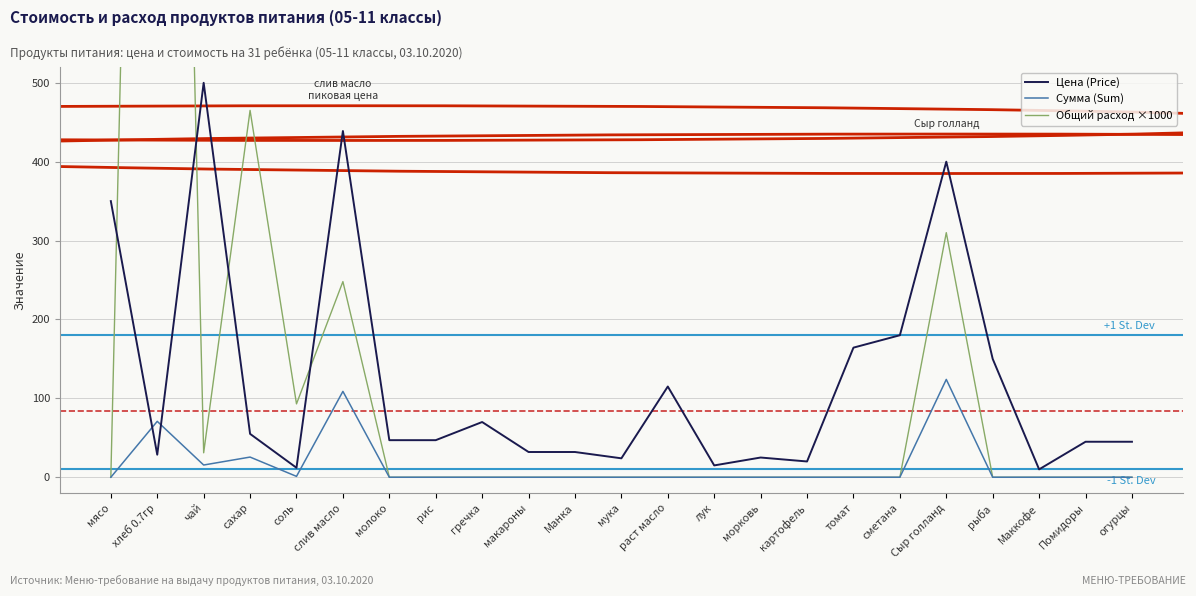

Reading left to right, what are all the values shown in this chart?

Цена (Price): 350.0	28.6	500.0	55.0	12.0	438.9	47.0	47.0	70.0	32.0	32.0	24.0	115.0	15.0	25.0	20.0	164.3	180.0	400.0	150.0	10.0	45.0	45.0
Сумма (Sum): 0.0	70.9	15.5	25.6	1.1	108.8	0.0	0.0	0.0	0.0	0.0	0.0	0.0	0.0	0.0	0.0	0.0	0.0	124.0	0.0	0.0	0.0	0.0
Общий расход ×1000: 0.0	2480.0	31.0	465.0	93.0	248.0	0.0	0.0	0.0	0.0	0.0	0.0	0.0	0.0	0.0	0.0	0.0	0.0	310.0	0.0	0.0	0.0	0.0